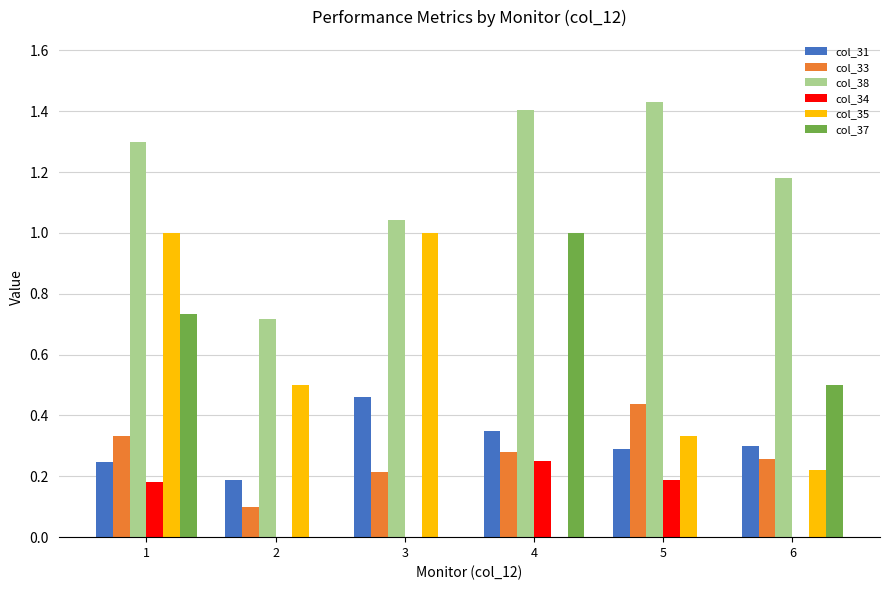

The value of col_33 at 2 is 0.1. True or false?

True